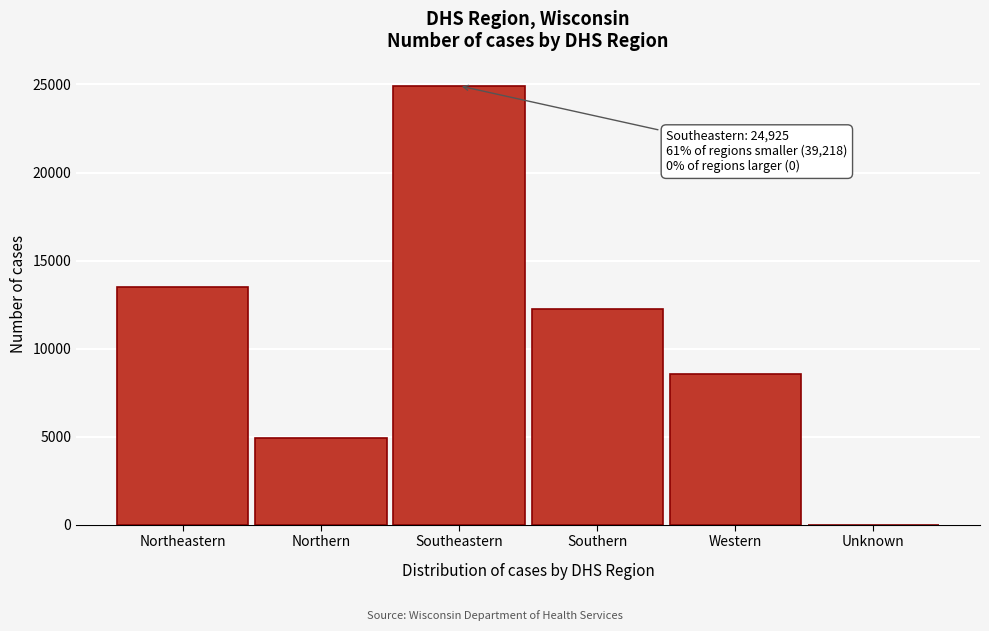

Reading right to left, what are all the values shown in this chart?

Unknown=9	Western=8555	Southern=12240	Southeastern=24925	Northern=4902	Northeastern=13512